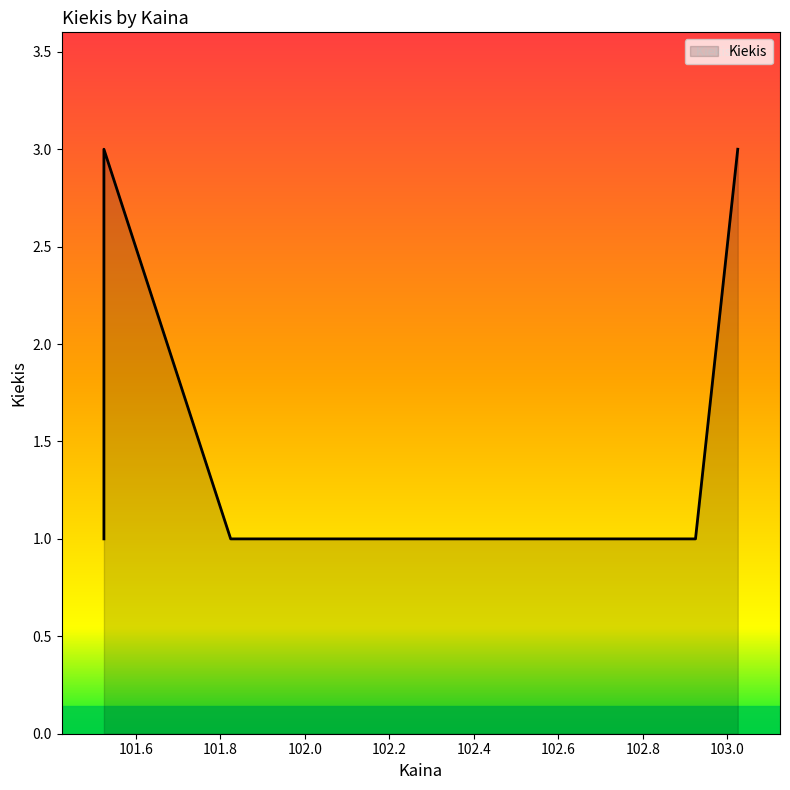

What is the value of the 2nd point from the left?

1